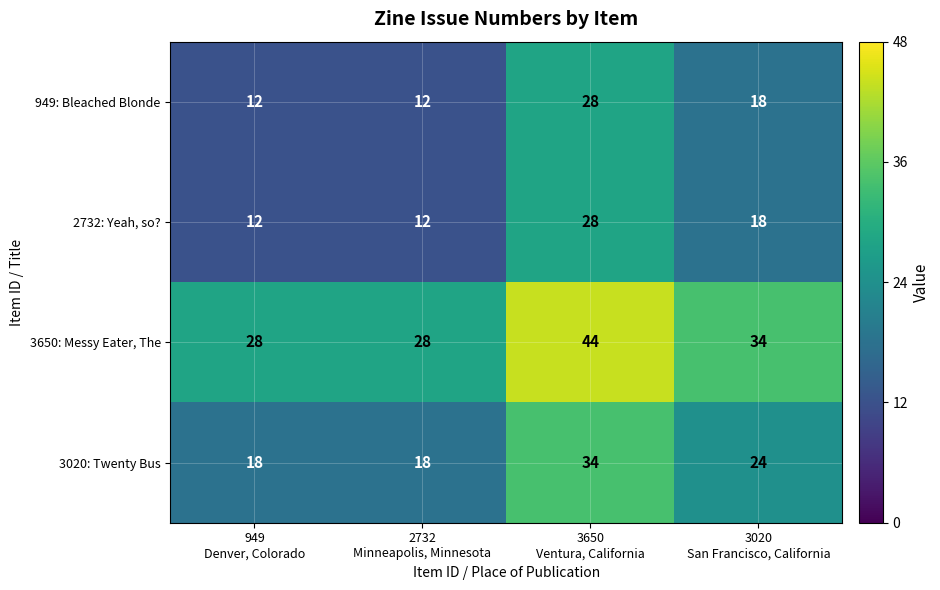

How many 3020: Twenty Bus values are between 18 and 34?

4